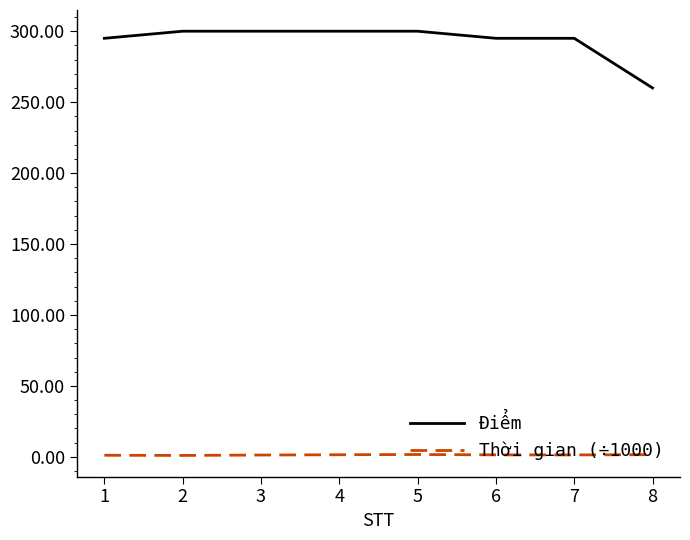

How many lines are shown in the chart?

2